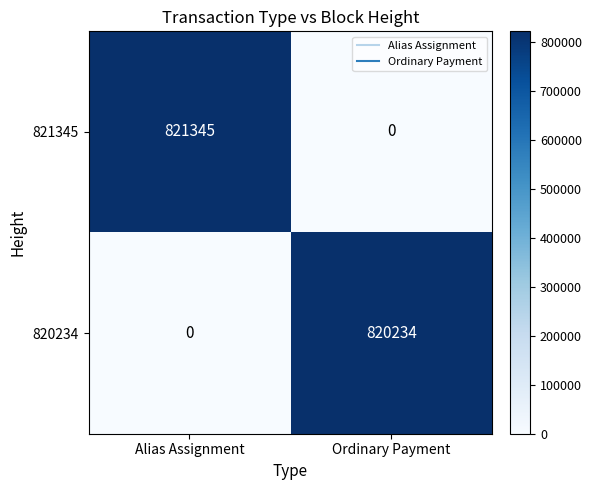

List the series in order of their overall mean, lowest first.

820234, 821345